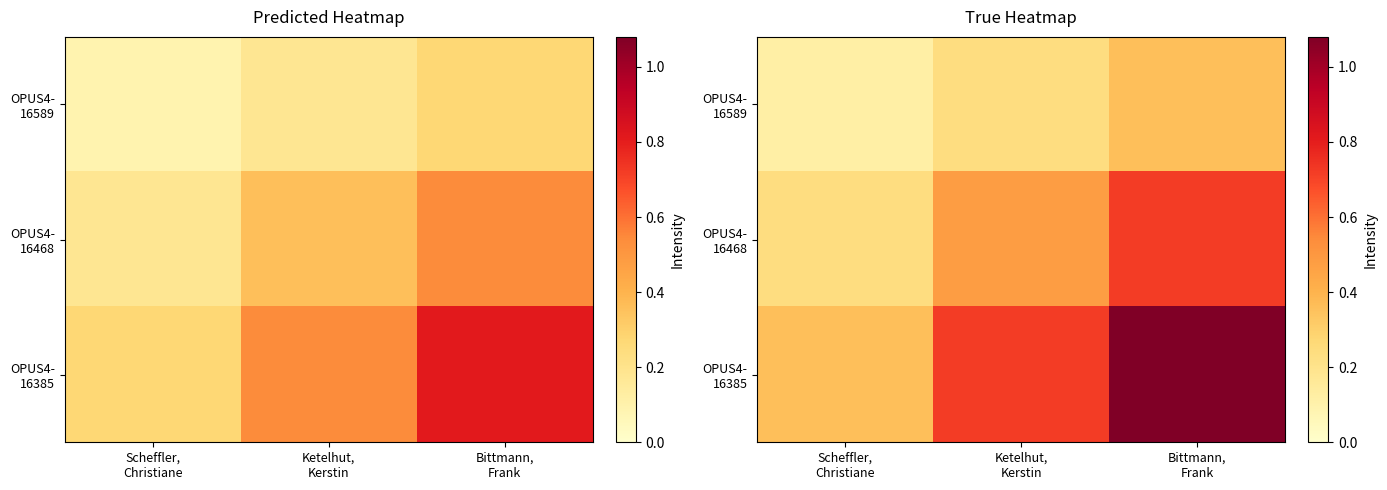

The OPUS4- 16468 series shows 0.5 at Ketelhut, Kerstin. True or false?

True